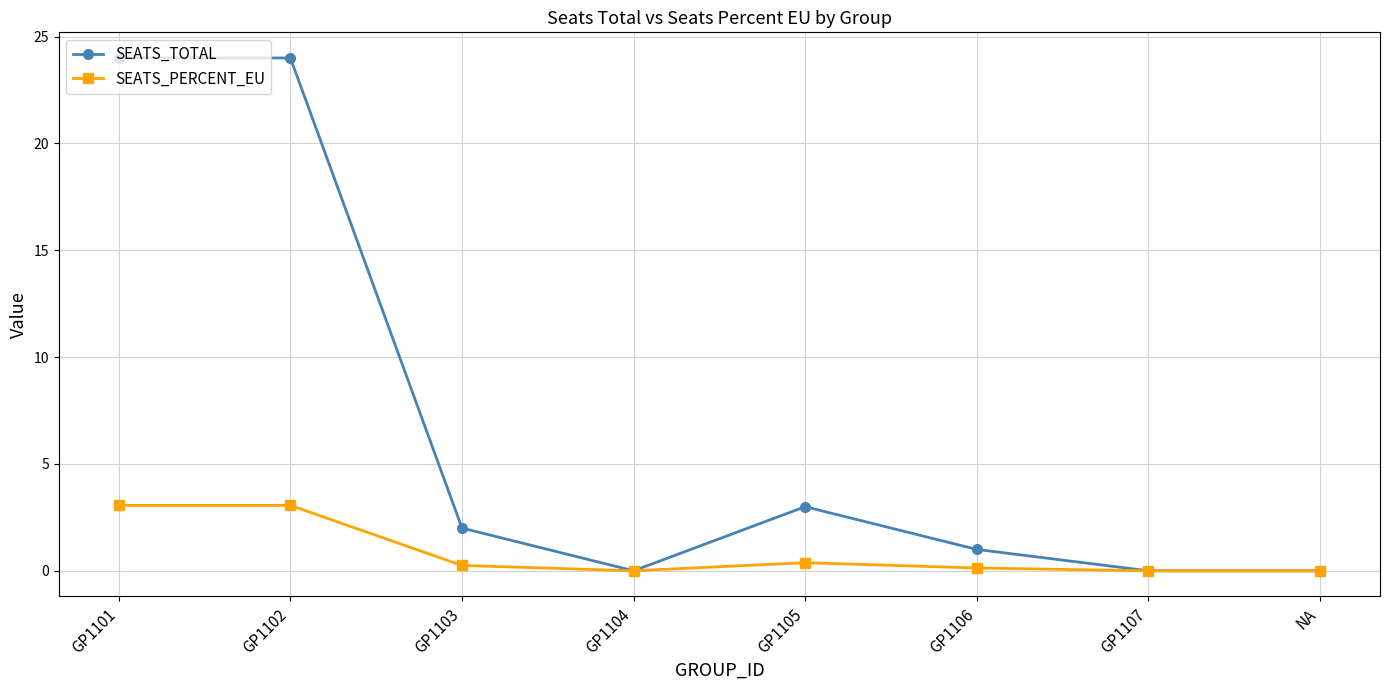

How many lines are shown in the chart?

2